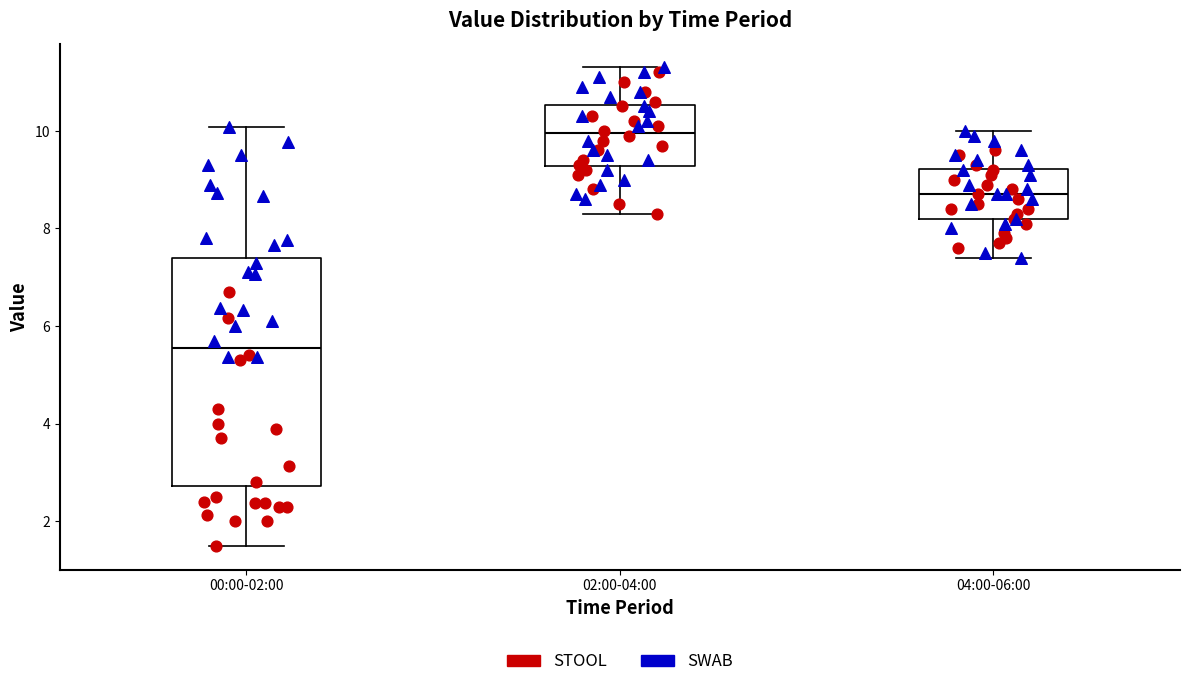

Reading left to right, read every box against the y-axis: the position of its median line, the range the box covers, and the ends of its whiskers. The values are not printed on the chart, so give them approximately, as read against the axis.

00:00-02:00: median 5.6, box 2.8 to 7.4, whiskers 1.6 to 10.0
02:00-04:00: median 10.0, box 9.2 to 10.6, whiskers 8.4 to 11.4
04:00-06:00: median 8.8, box 8.2 to 9.2, whiskers 7.4 to 10.0